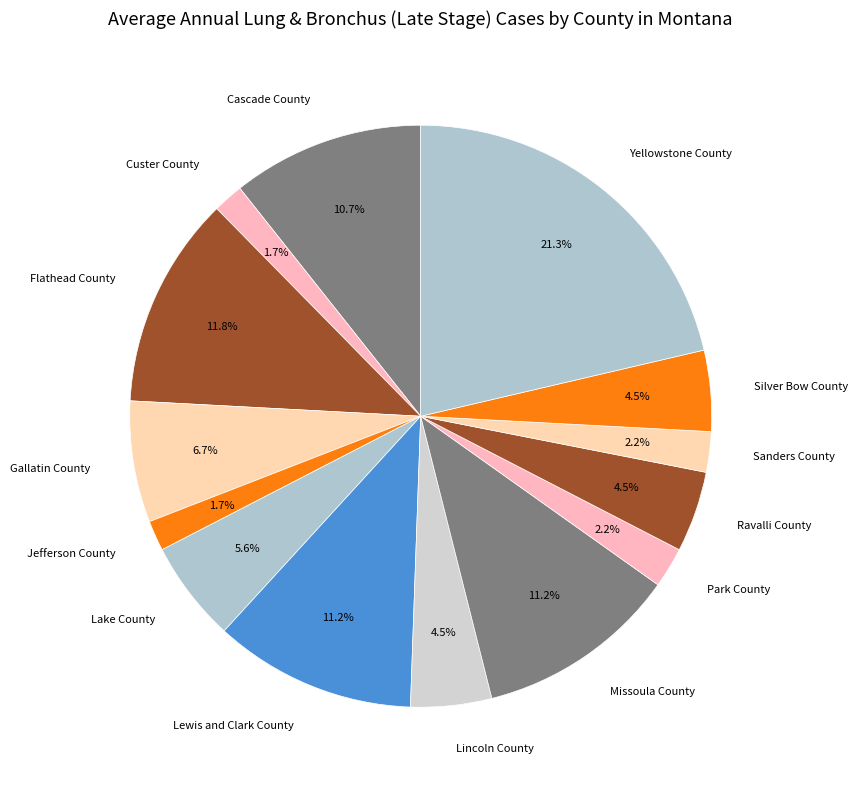

What percentage is the Park County slice, to the nearest percent?

2%